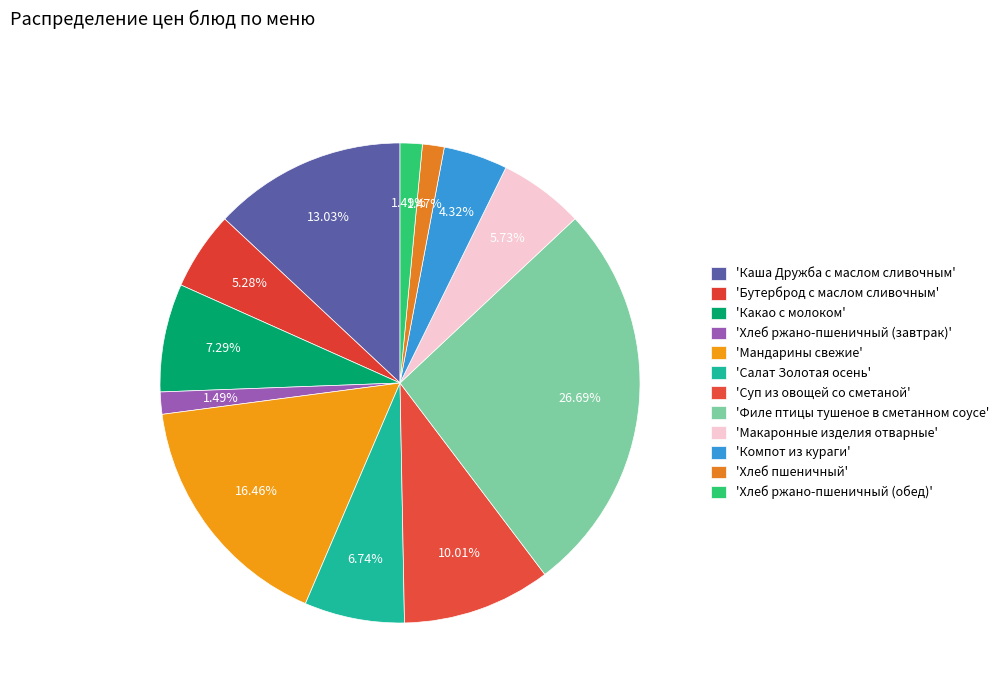

How many slices are in this pie chart?

12